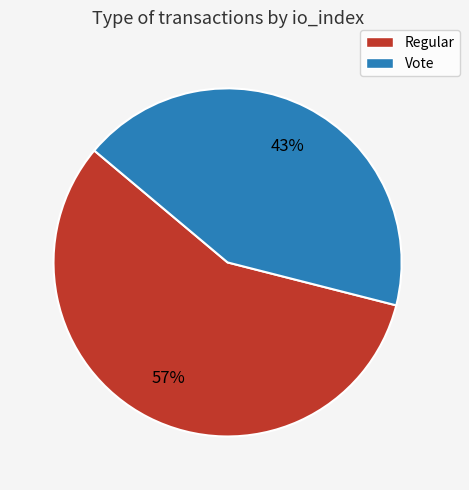

Is it true that Regular is 45% of the pie?

False